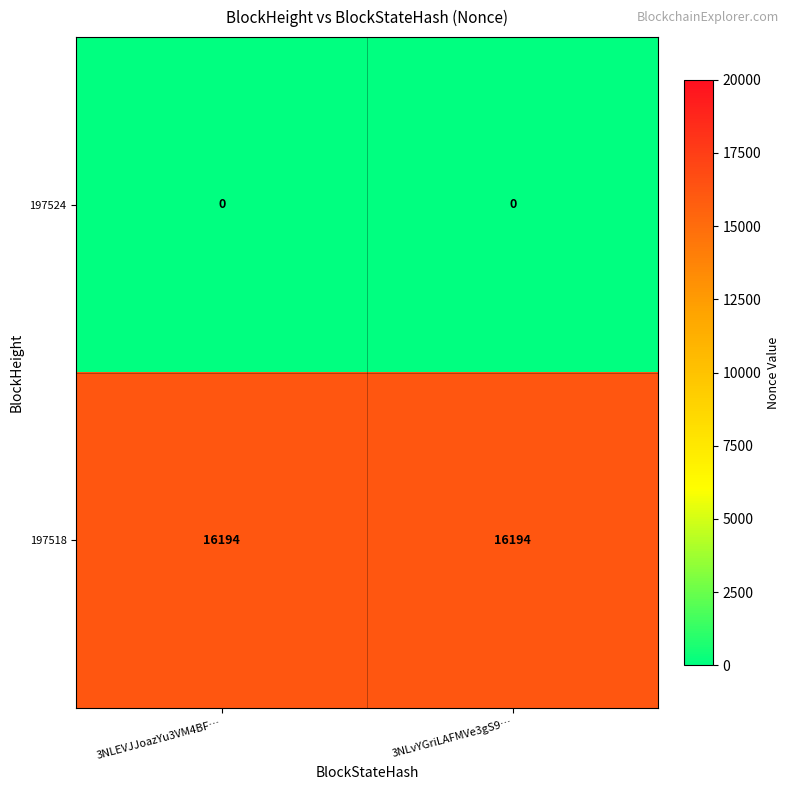

What is the sum of the 197518 values at 3NLEVJJoazYu3VM4BF… and 3NLvYGriLAFMVe3gS9…?

32388